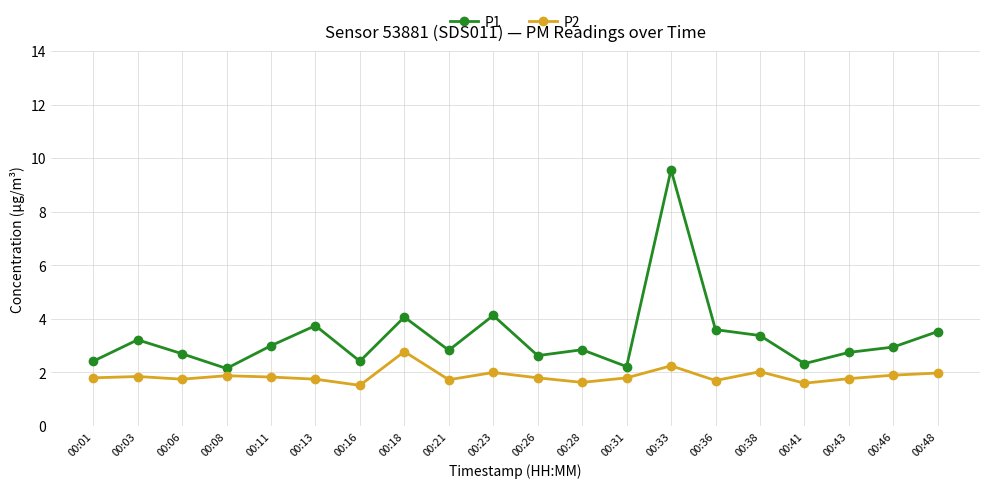

At 00:06, list the series in order from largest to smallest.

P1, P2